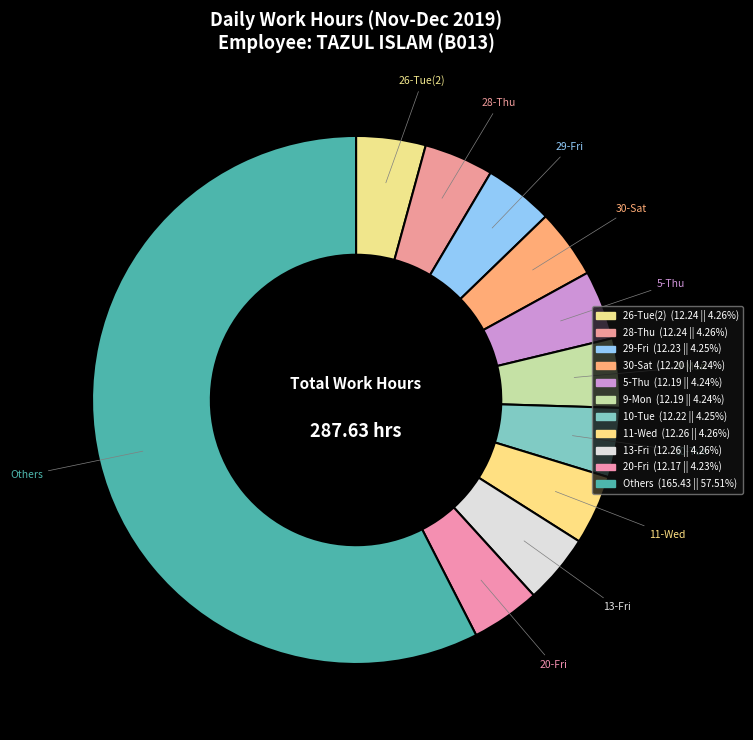

How many slices are in this pie chart?

11